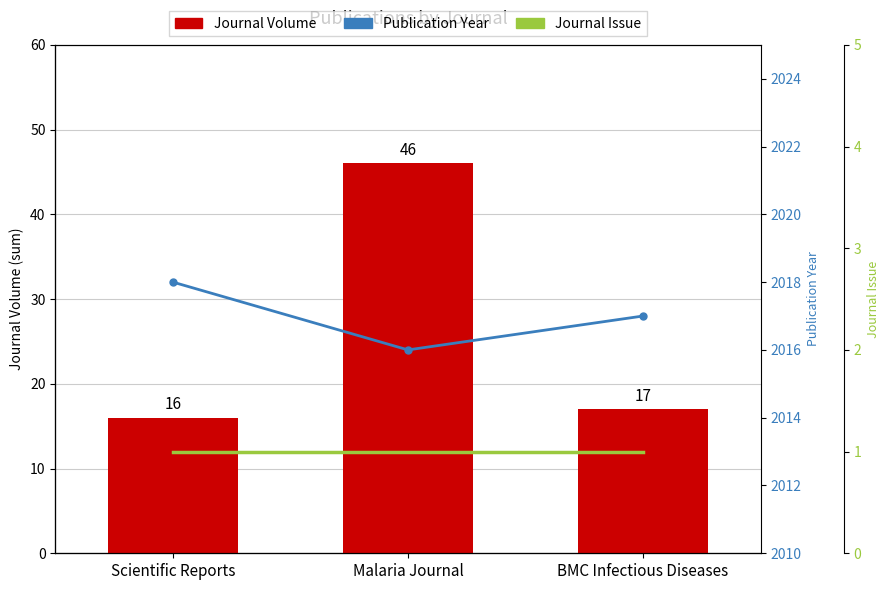

What position from the right is Malaria Journal?

2